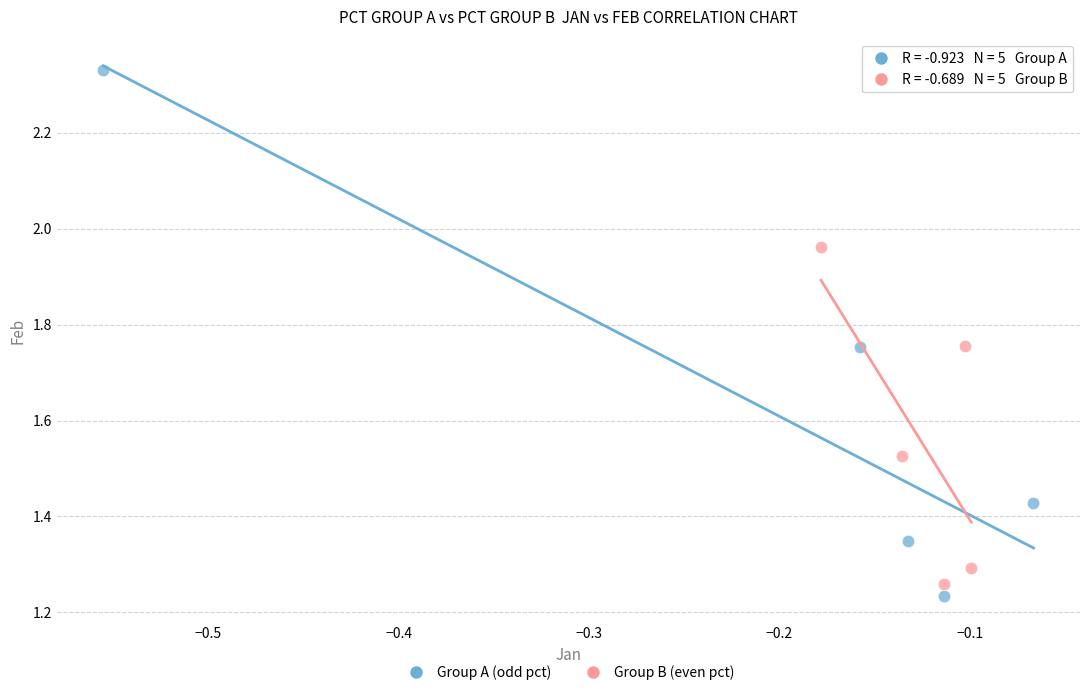

Which series reaches the minimum Y coordinate?

Group A (odd pct)